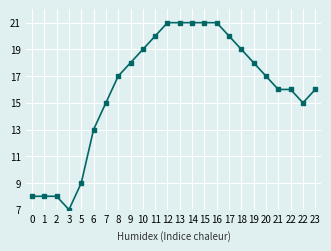

How many categories are shown in the chart?

24